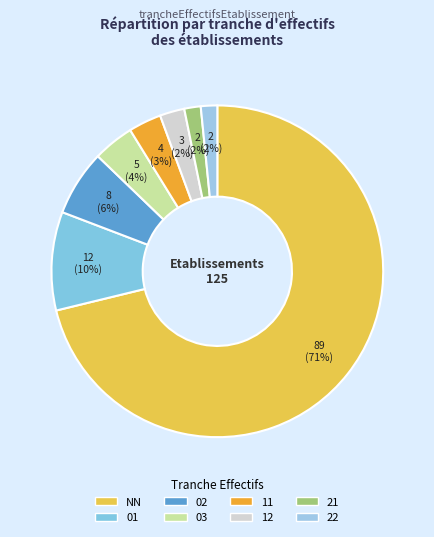

How many slices are in this pie chart?

8